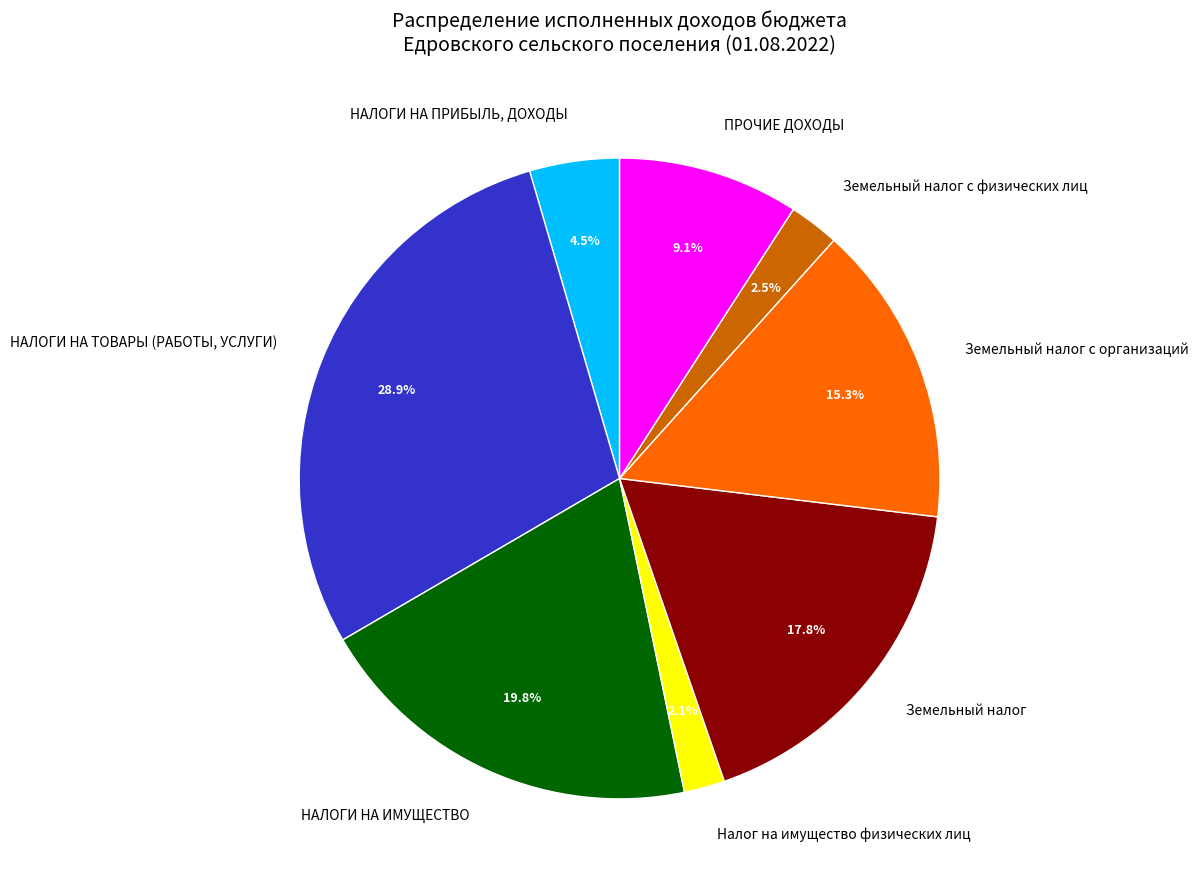

To the nearest percent, what is the difference between the largest and smallest slice percentages?

27%